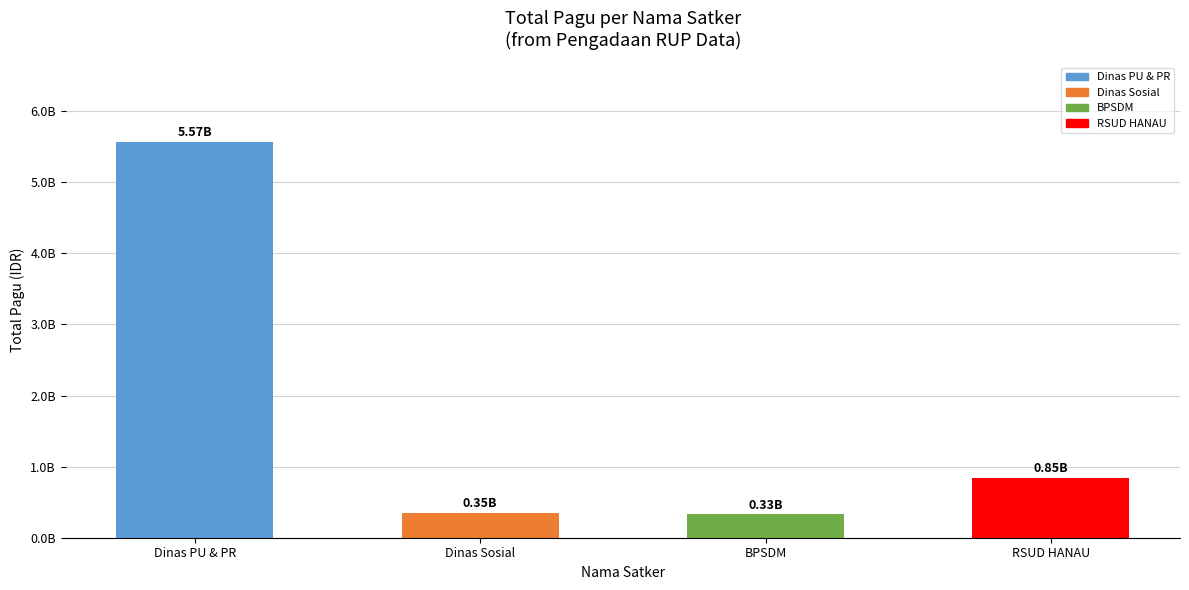

Reading right to left, list all the values displayed in this chart.

846300000	334644031	353878000	5572750000